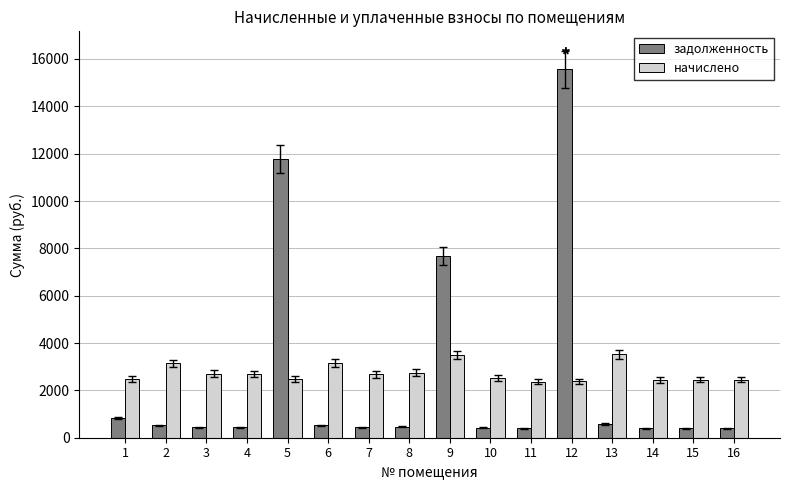

Is the value of задолженность at 5 greater than the value of начислено at 5?

Yes